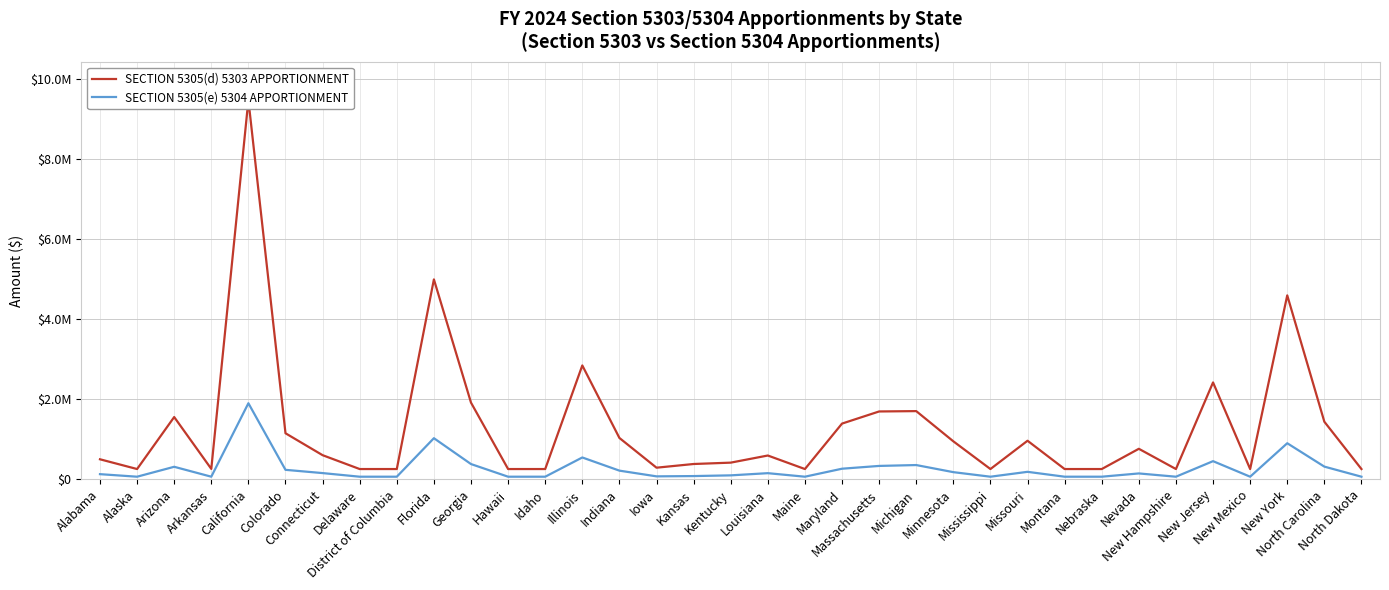

What value does the SECTION 5305(d) 5303 APPORTIONMENT series have at Illinois?

2849608